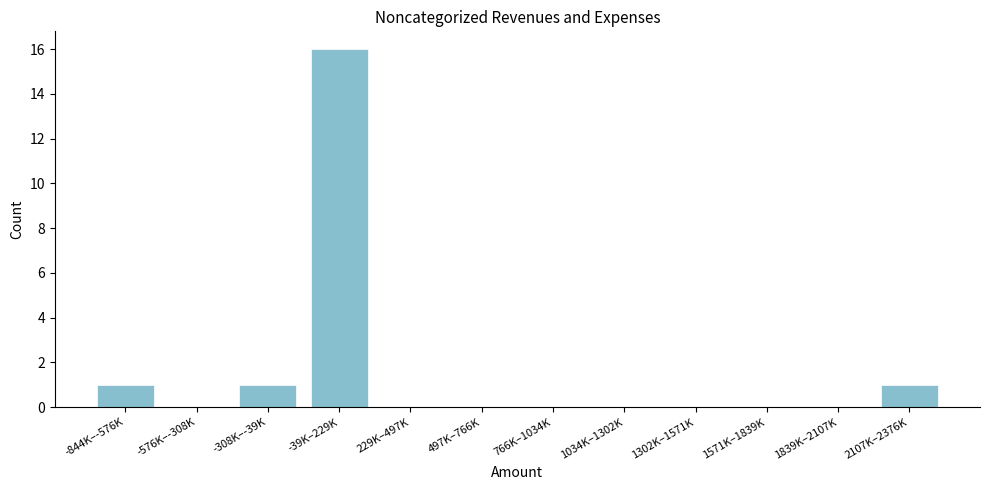

Reading right to left, what are all the values shown in this chart?

2107K–2376K=1	1839K–2107K=0	1571K–1839K=0	1302K–1571K=0	1034K–1302K=0	766K–1034K=0	497K–766K=0	229K–497K=0	-39K–229K=16	-308K–-39K=1	-576K–-308K=0	-844K–-576K=1